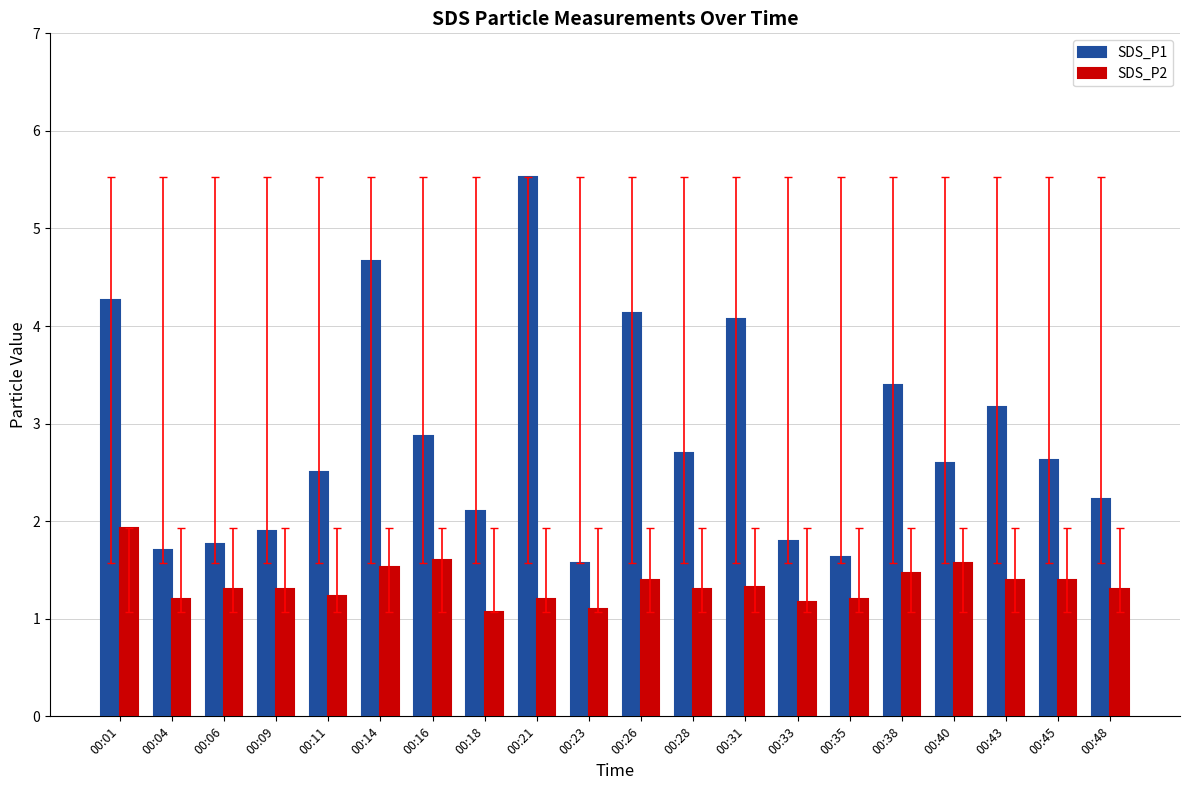

Which label corresponds to the largest value in the chart?

00:21